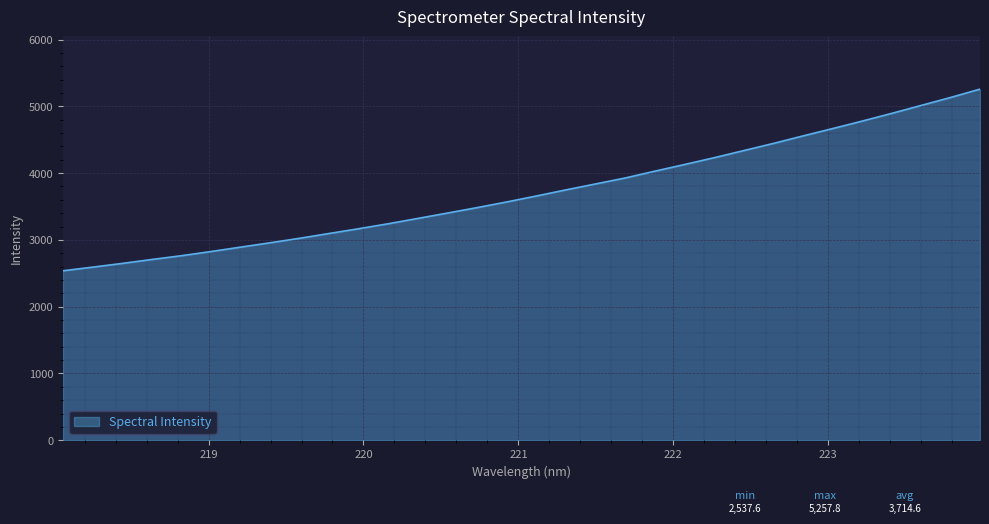

Does the chart display data point markers on the line(s)?

No